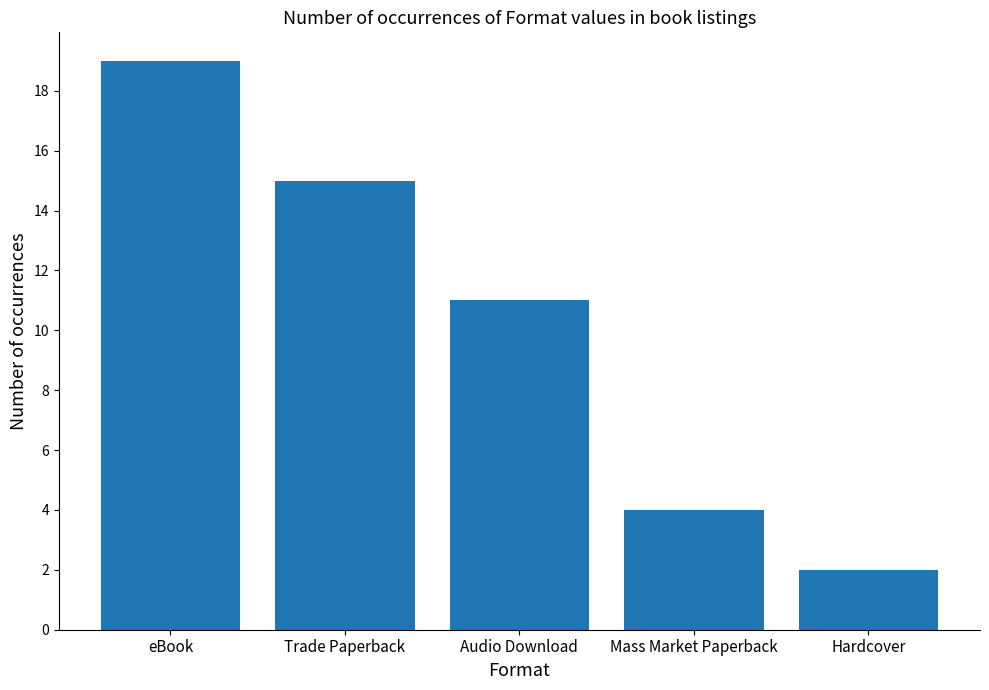

What is the smallest value displayed?

2